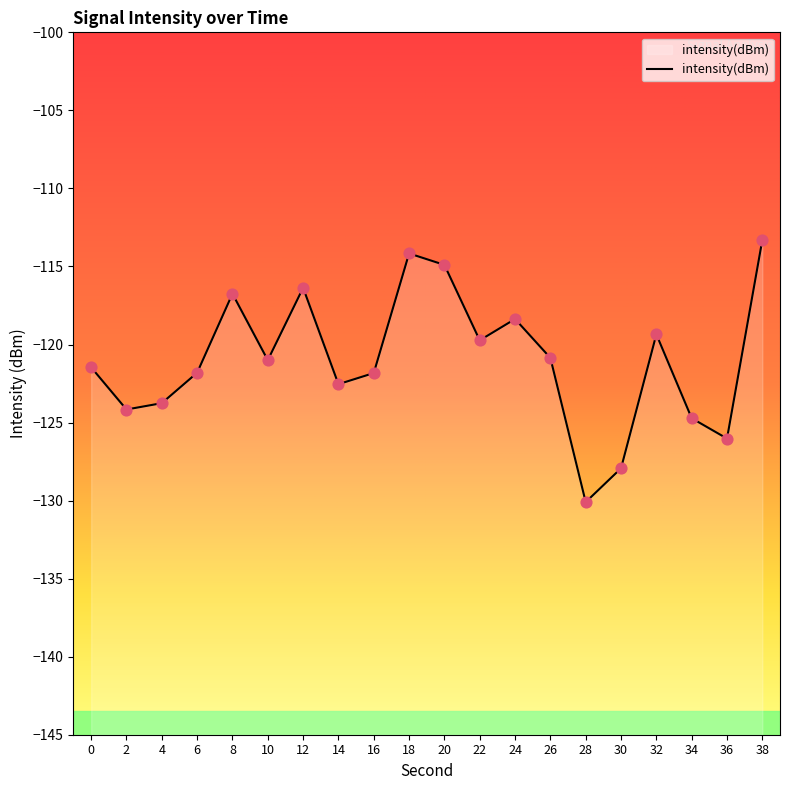

Which has a higher value, 12 or 0?

12